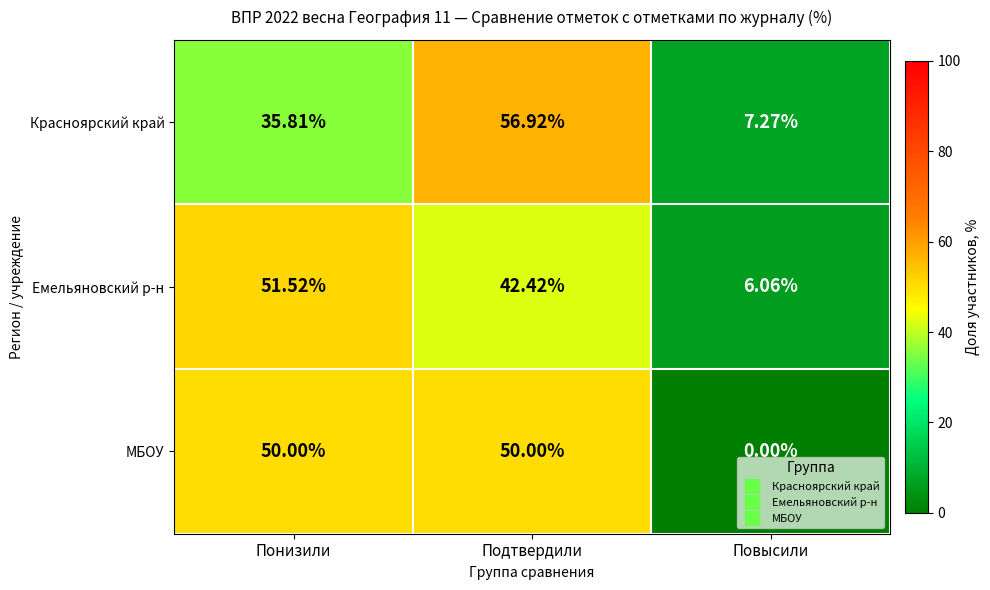

At which label does Красноярский край first exceed 35?

Понизили